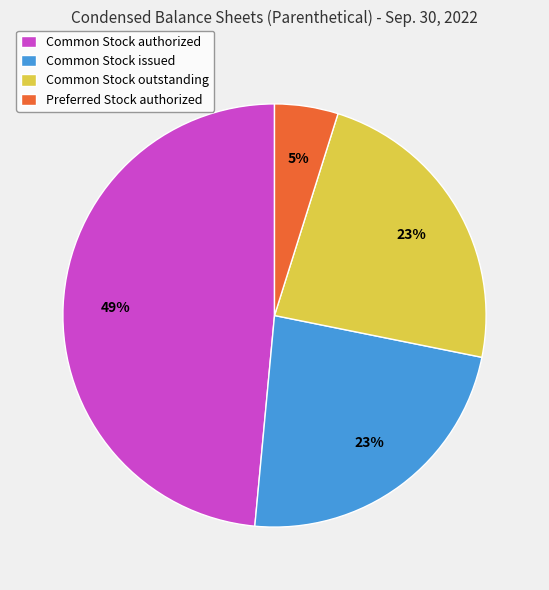

To the nearest percent, what portion does Preferred Stock authorized represent?

5%